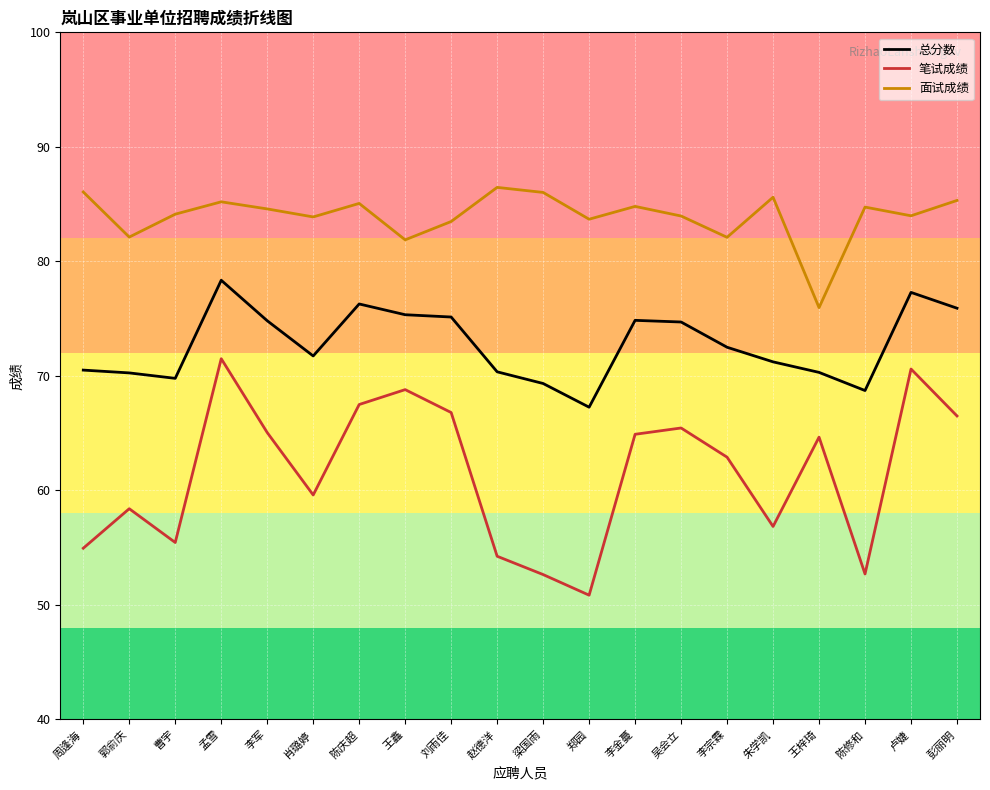

Which series has the widest spread of values?

笔试成绩